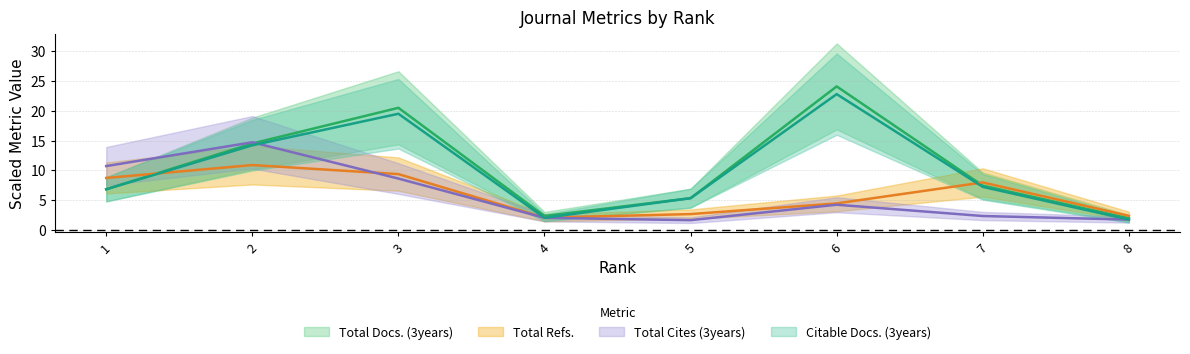

True or false: Total Refs. and Total Cites (3years) intersect in this chart.

True